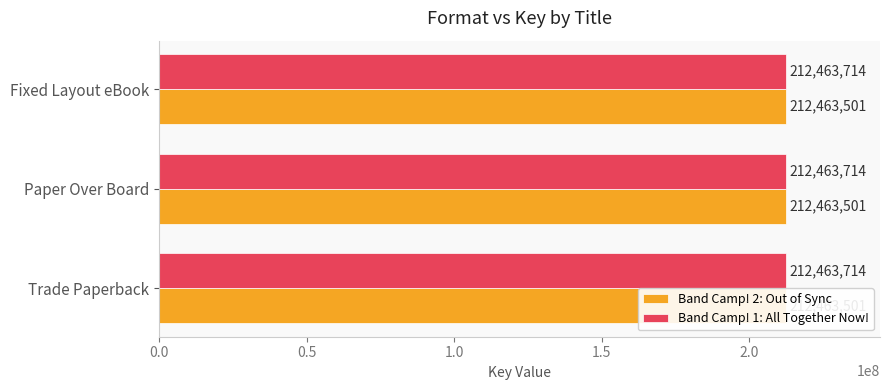

What is the ratio of the value at Paper Over Board to the value at Trade Paperback?

1.0